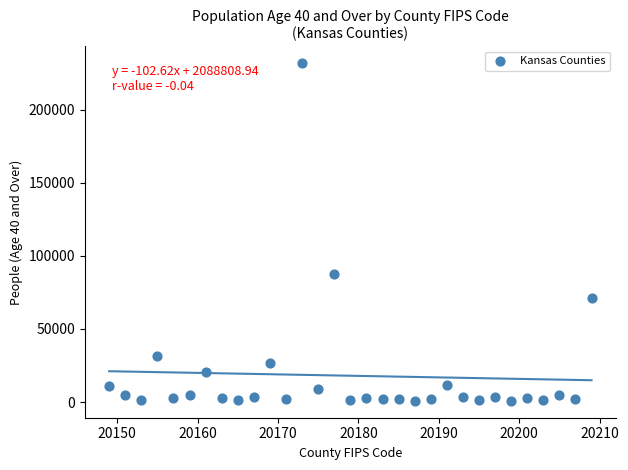

What is the range of Y values (max minus min)?

230950